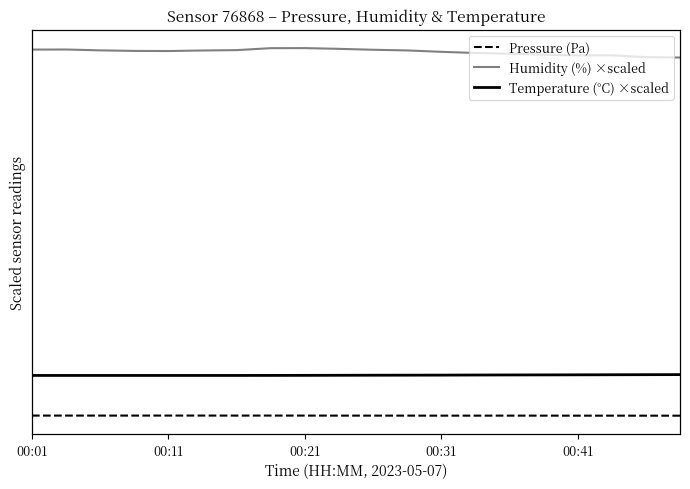

True or false: Humidity (%) ×scaled has a value of 61346.8 at 9.

False